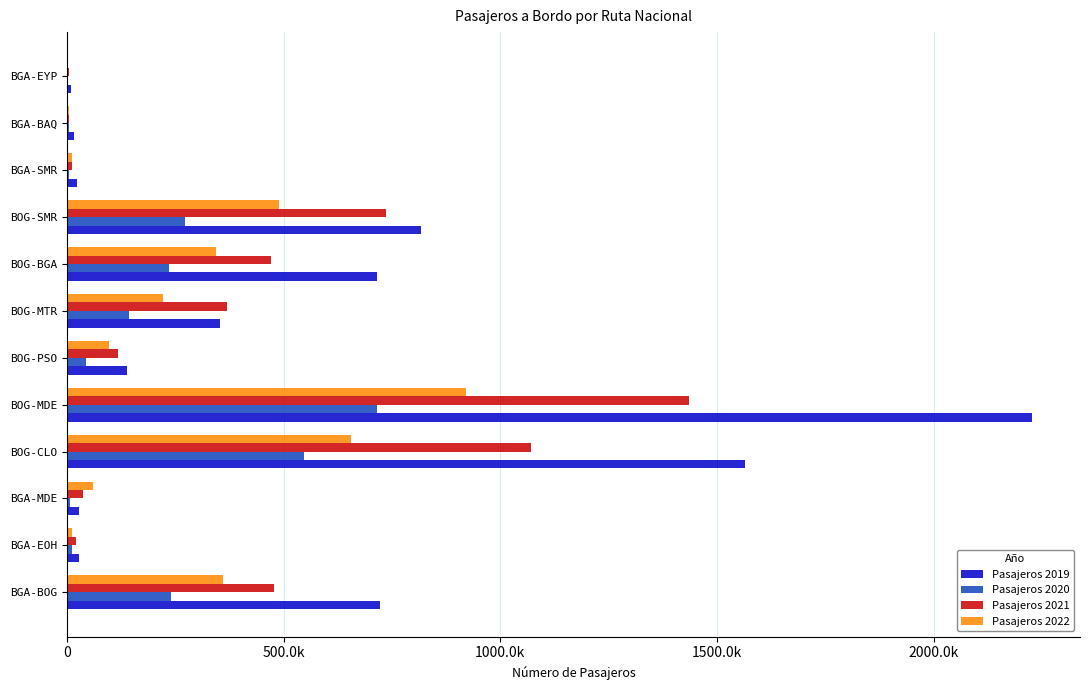

What position from the left is BGA-EOH?

2